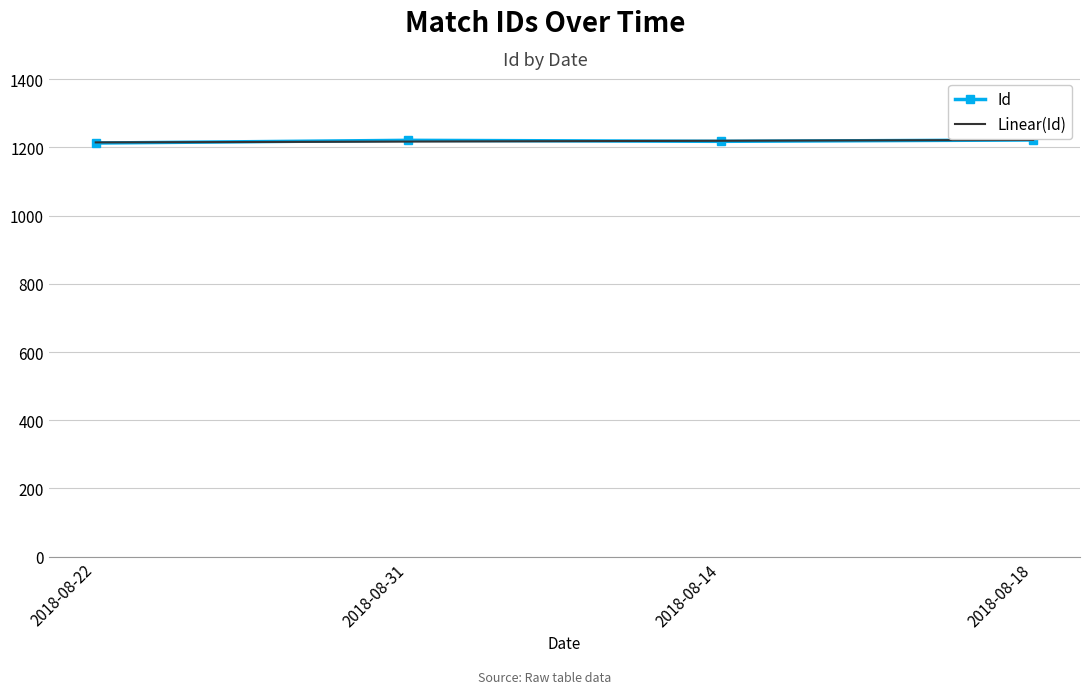

True or false: Id has a value of 1221.0 at 2018-08-31.

True